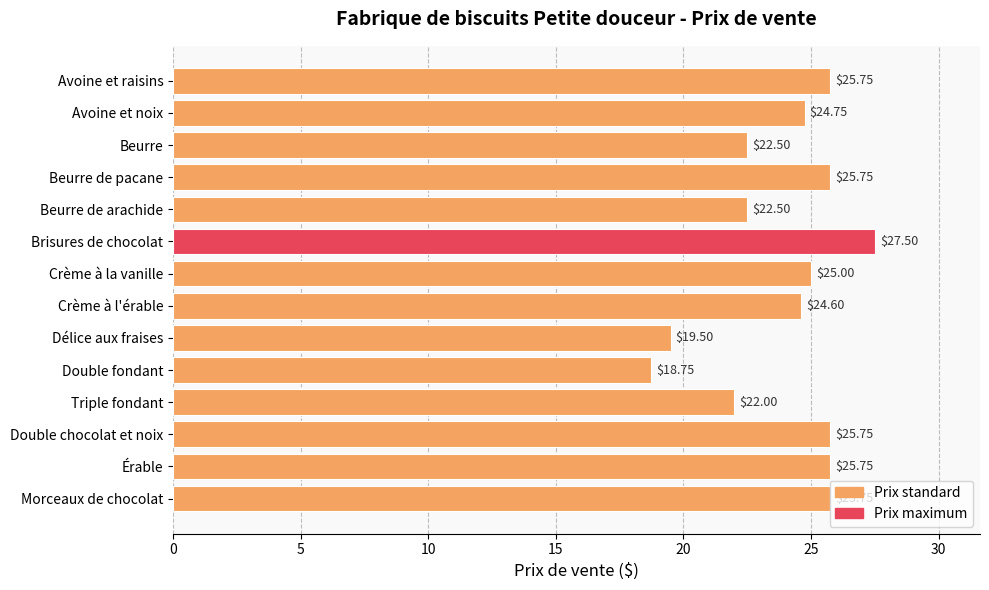

How many values are below 25?

7